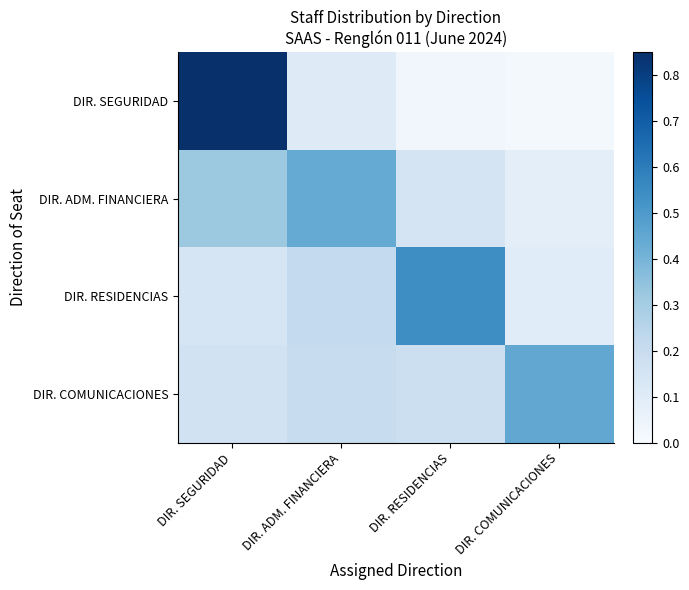

Reading right to left, extract all data points from this chart.

DIR. SEGURIDAD: DIR. COMUNICACIONES=0.0	DIR. RESIDENCIAS=0.0	DIR. ADM. FINANCIERA=0.1	DIR. SEGURIDAD=0.9
DIR. ADM. FINANCIERA: DIR. COMUNICACIONES=0.1	DIR. RESIDENCIAS=0.2	DIR. ADM. FINANCIERA=0.4	DIR. SEGURIDAD=0.3
DIR. RESIDENCIAS: DIR. COMUNICACIONES=0.1	DIR. RESIDENCIAS=0.5	DIR. ADM. FINANCIERA=0.2	DIR. SEGURIDAD=0.1
DIR. COMUNICACIONES: DIR. COMUNICACIONES=0.4	DIR. RESIDENCIAS=0.2	DIR. ADM. FINANCIERA=0.2	DIR. SEGURIDAD=0.2